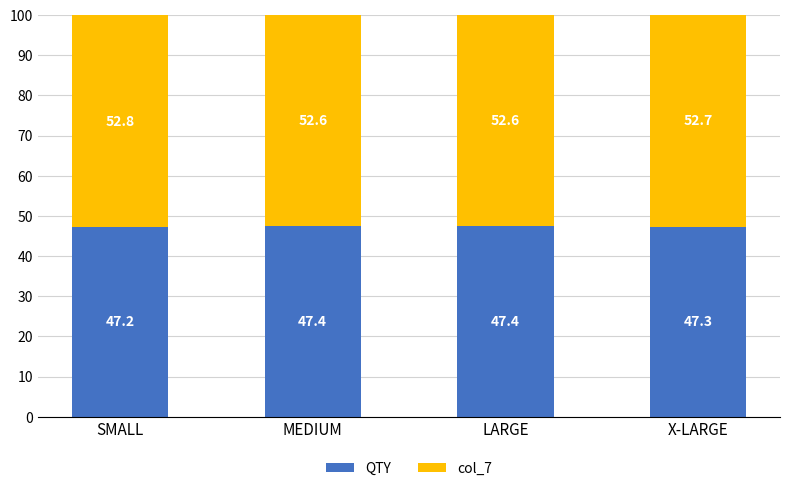

True or false: QTY has a value of 18.6 at X-LARGE.

False